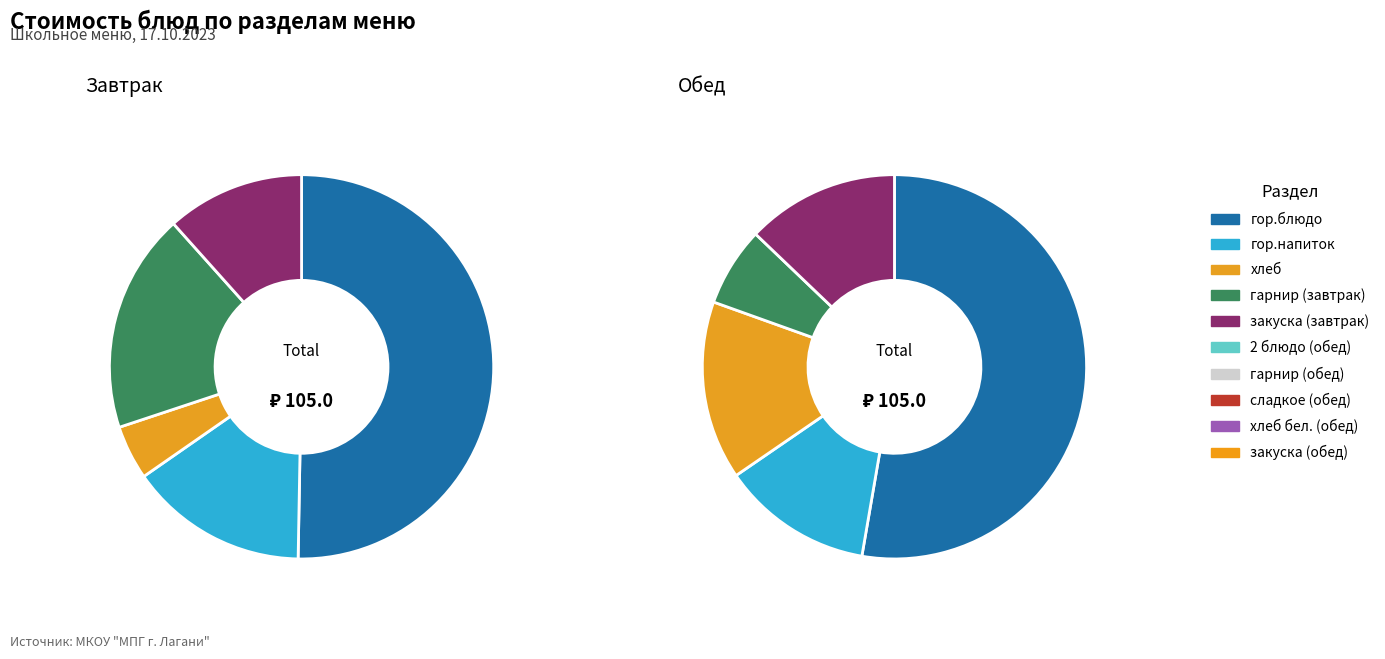

What is the change in value from закуска (завтрак) to гарнир (обед)?

+1.2